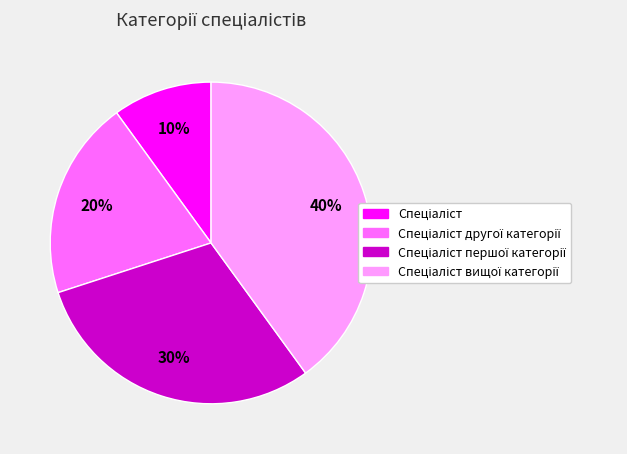

To the nearest percent, what is the average slice percentage?

25%